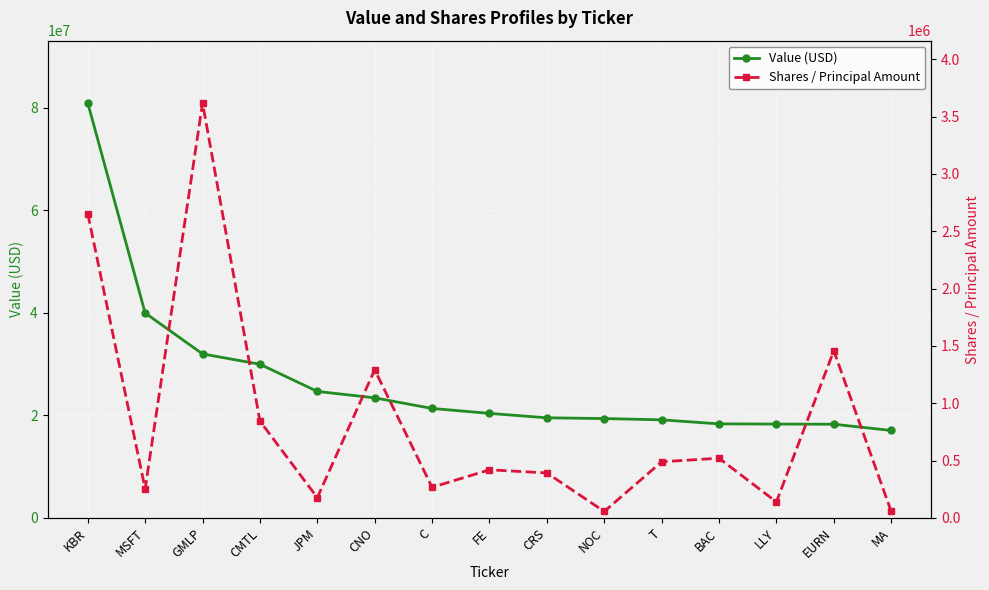

How many lines are shown in the chart?

2